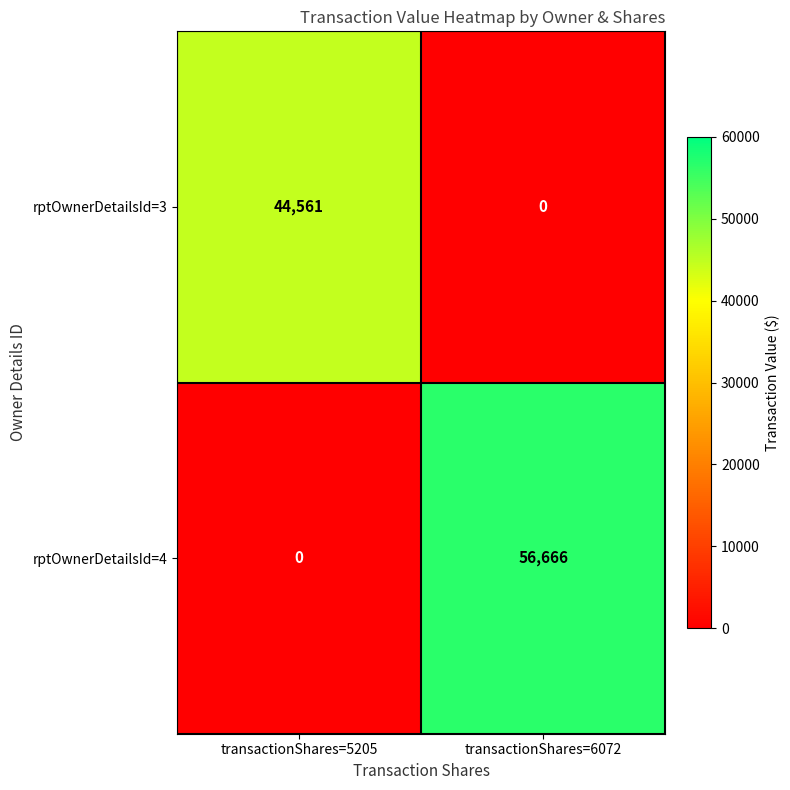

True or false: rptOwnerDetailsId=3 has a value of 14727 at transactionShares=6072.

False